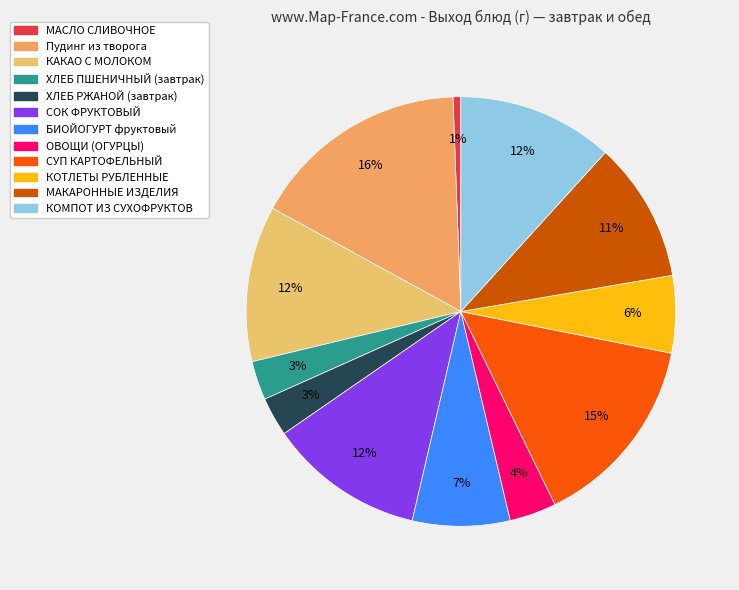

Which category has the smallest portion of the pie?

МАСЛО СЛИВОЧНОЕ